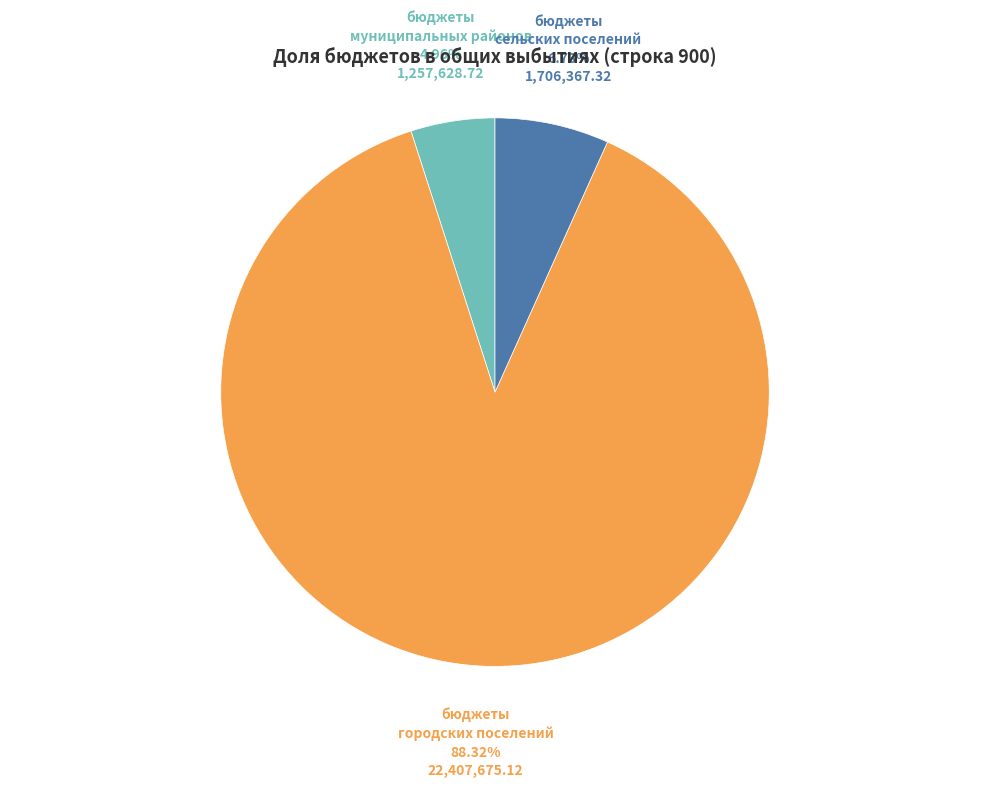

Does any single category account for the majority?

Yes